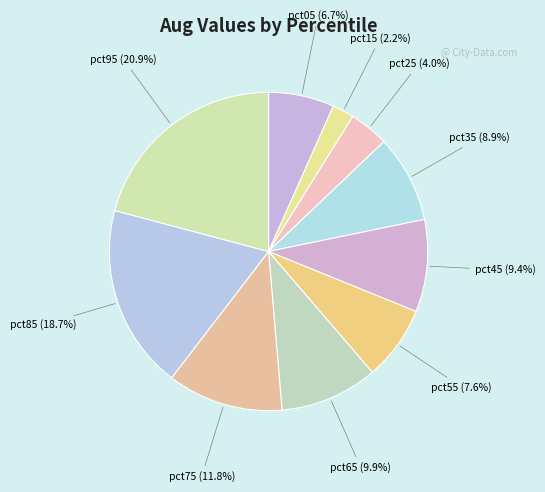

How many segments does this pie chart have?

10